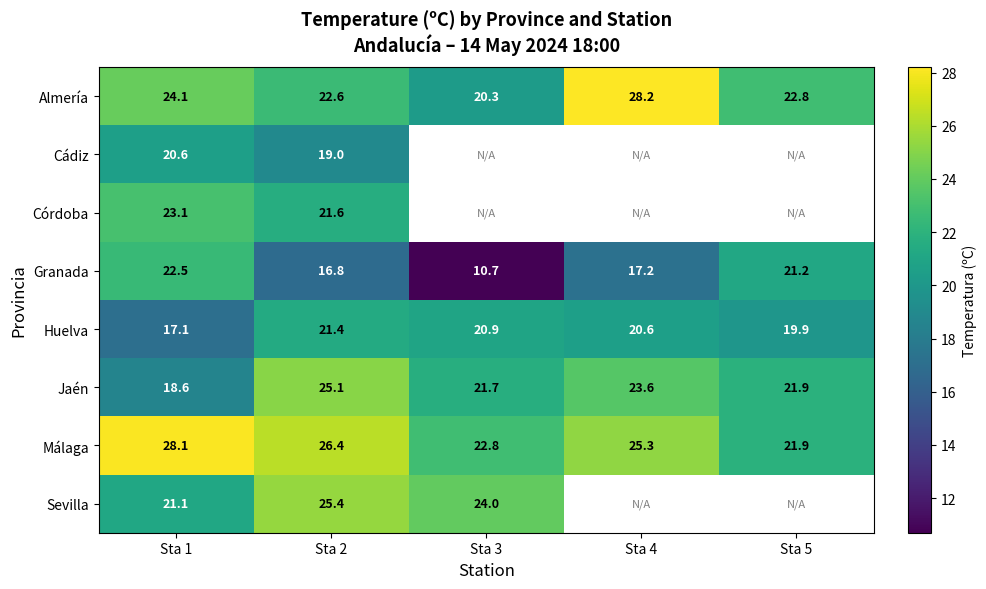

True or false: Almería has a value of 40.6 at Sta 4.

False